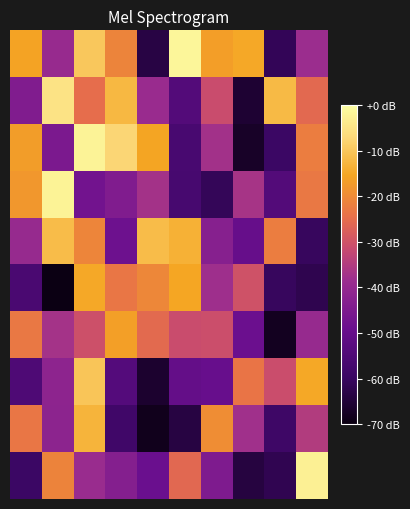

How many data points does each series have?

10